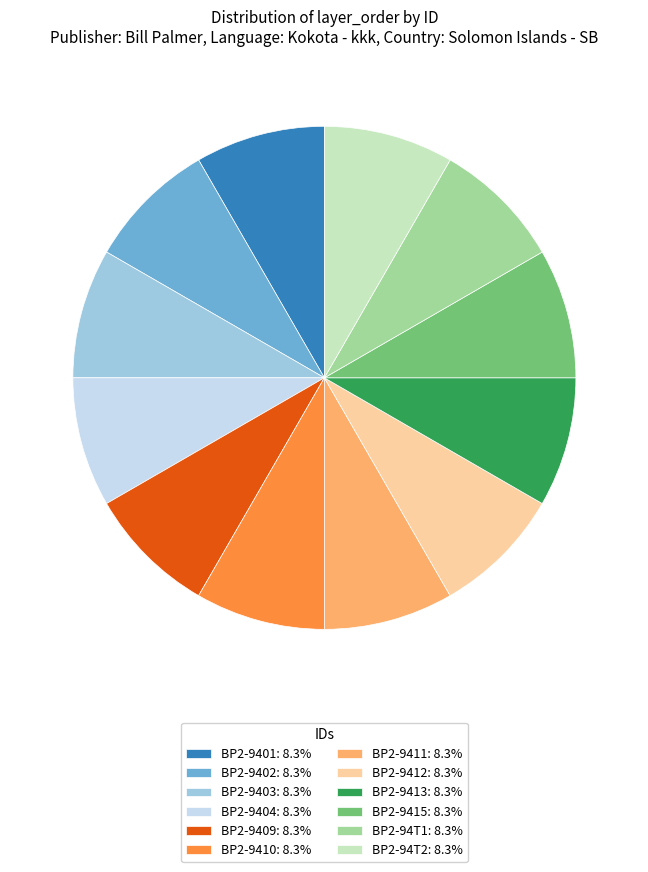

Combined, do BP2-94T2 and BP2-9415 account for over 50%?

No